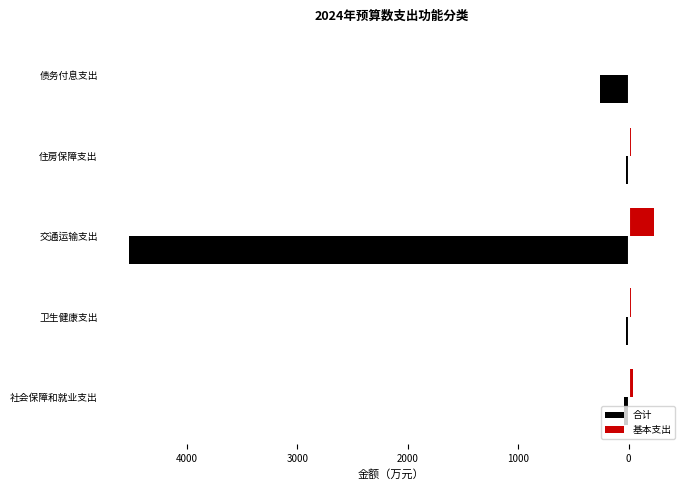

What are all the series names shown in the legend?

合计, 基本支出